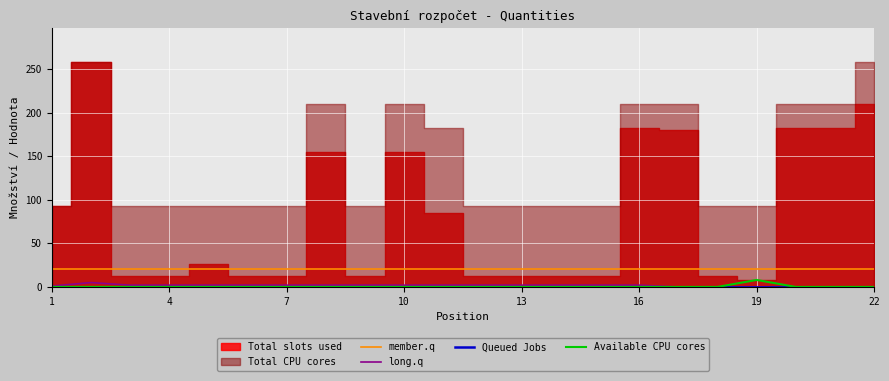

Does the chart display data point markers on the line(s)?

No